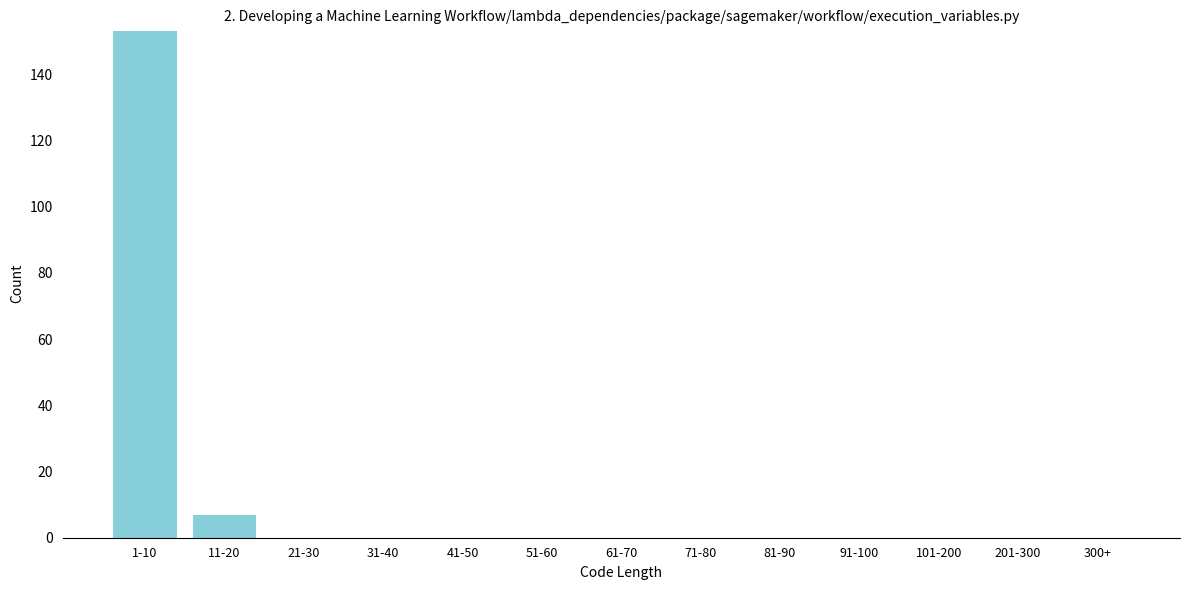

Reading left to right, list all the values displayed in this chart.

1-10=153	11-20=7	21-30=0	31-40=0	41-50=0	51-60=0	61-70=0	71-80=0	81-90=0	91-100=0	101-200=0	201-300=0	300+=0